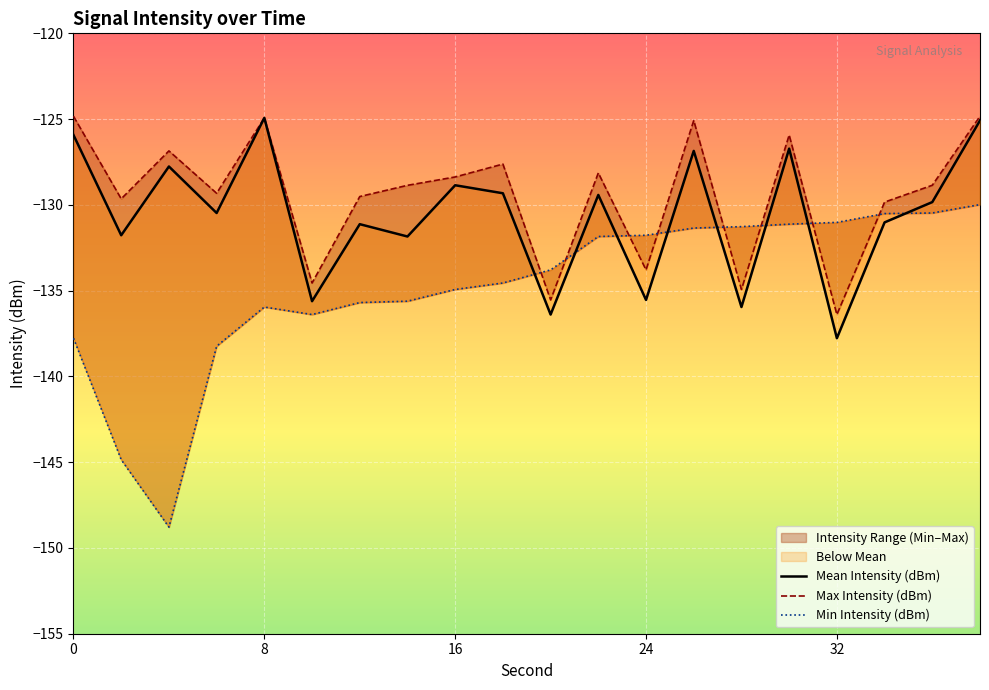

True or false: Max Intensity (dBm) and Mean Intensity (dBm) cross at least once.

False